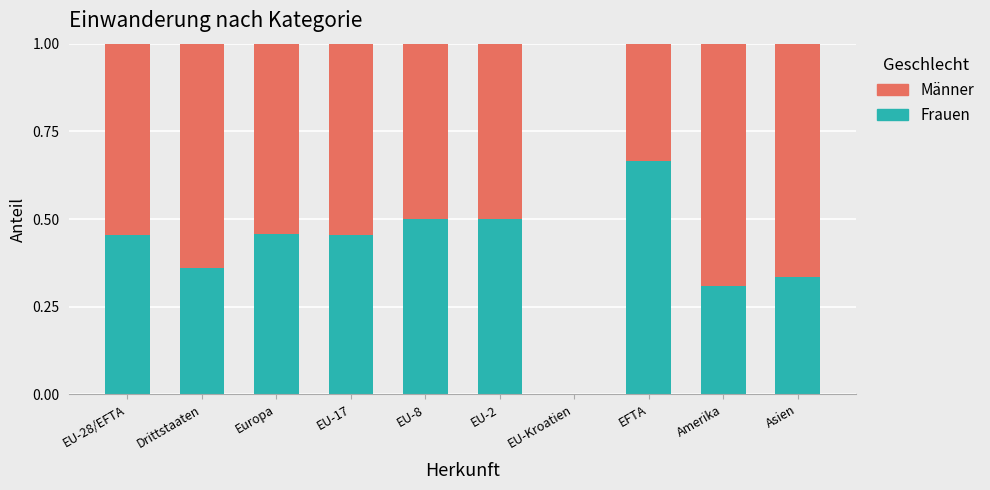

What is the total value across all series at Europa?

1.0